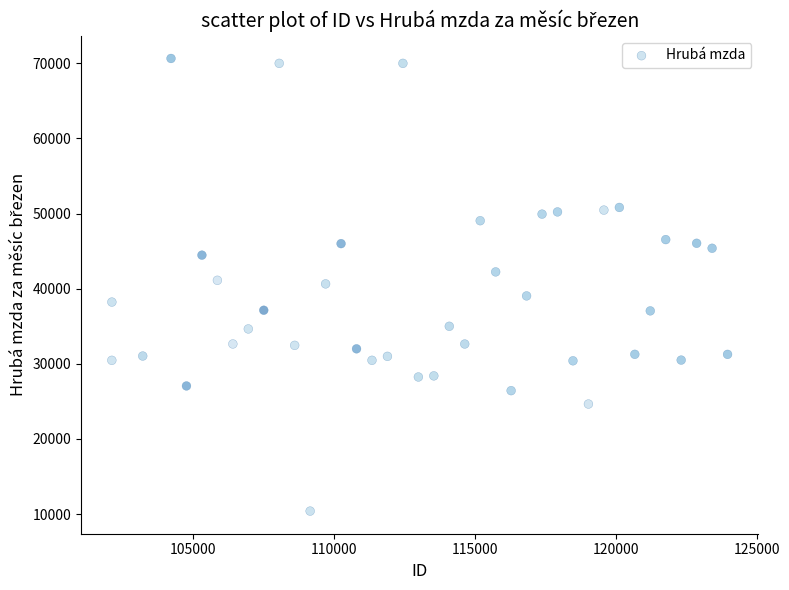

What is the range of Y values (max minus min)?

60250